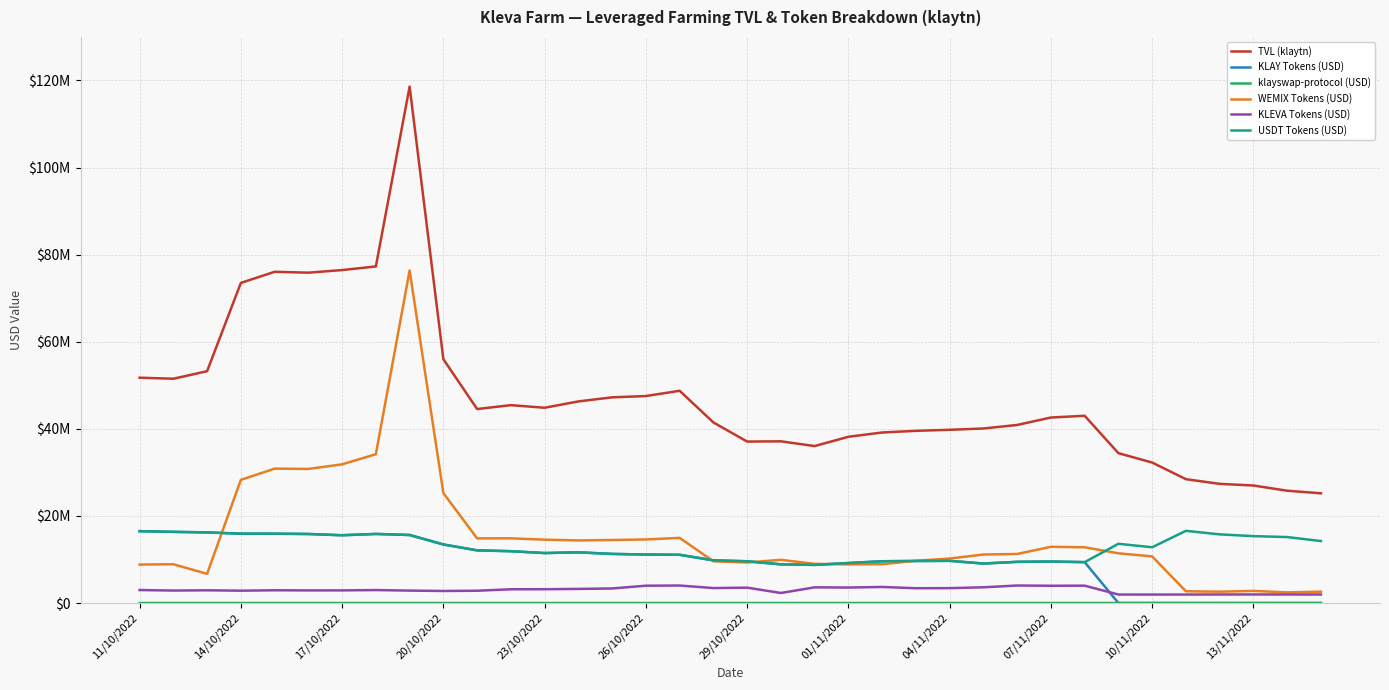

Does the chart have visible grid lines?

Yes